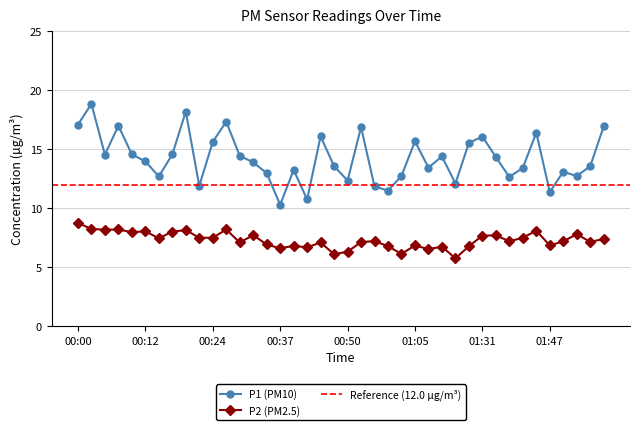

What is the minimum value shown in the chart?

5.8